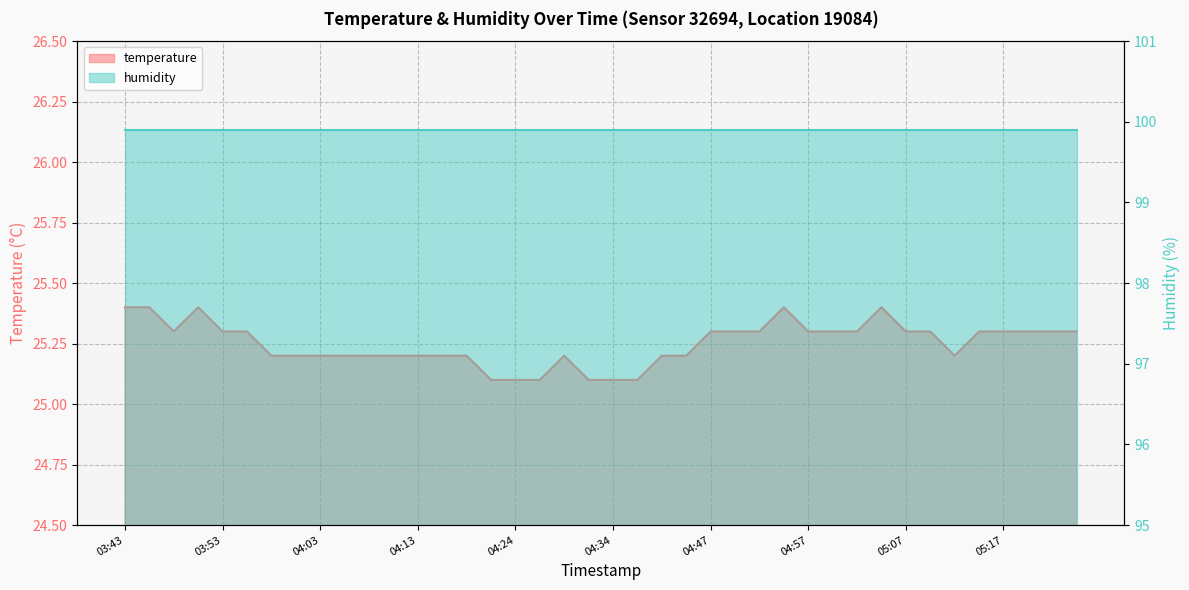

Rank the categories by value from highest to lowest.

03:43, 03:45, 03:50, 04:54, 05:05, 03:48, 03:53, 03:55, 04:47, 04:49, 04:52, 04:57, 04:59, 05:02, 05:07, 05:10, 05:15, 05:17, 05:20, 05:23, 05:25, 03:58, 04:01, 04:03, 04:06, 04:08, 04:11, 04:13, 04:16, 04:19, 04:29, 04:39, 04:42, 05:12, 04:21, 04:24, 04:26, 04:31, 04:34, 04:36